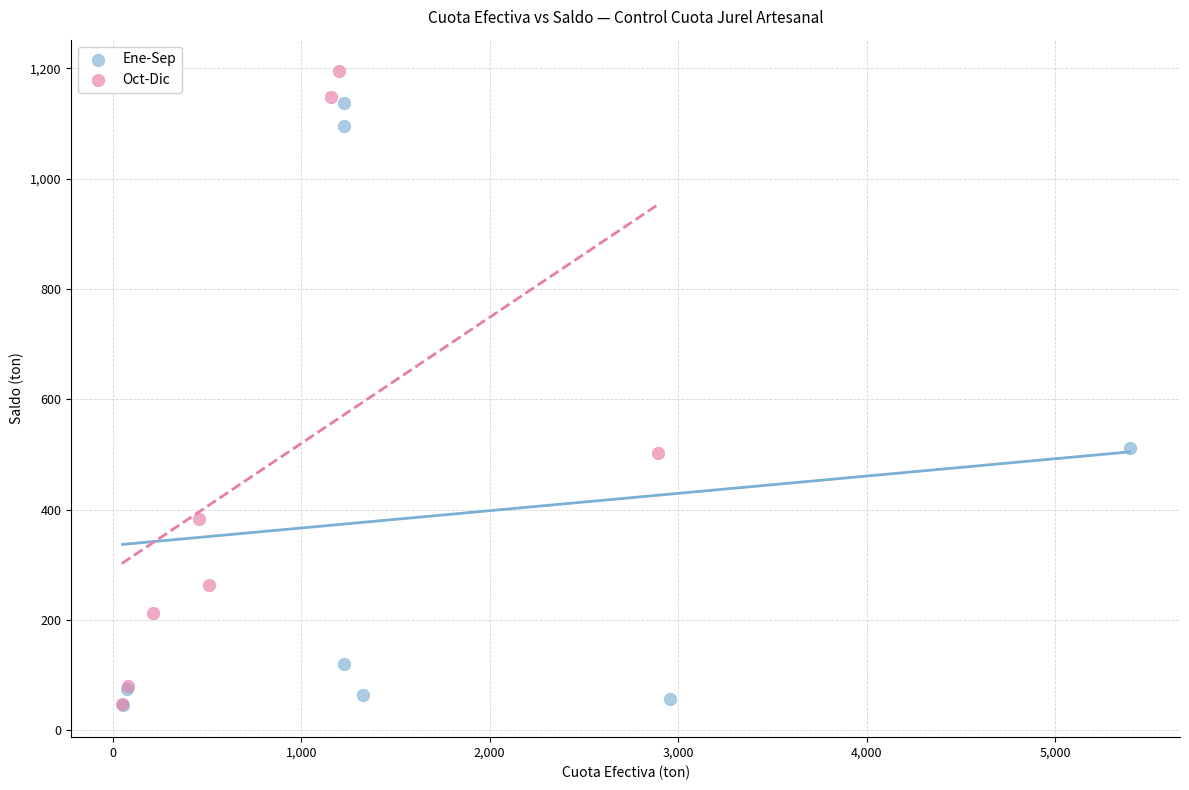

Which series reaches the maximum Y coordinate?

Oct-Dic